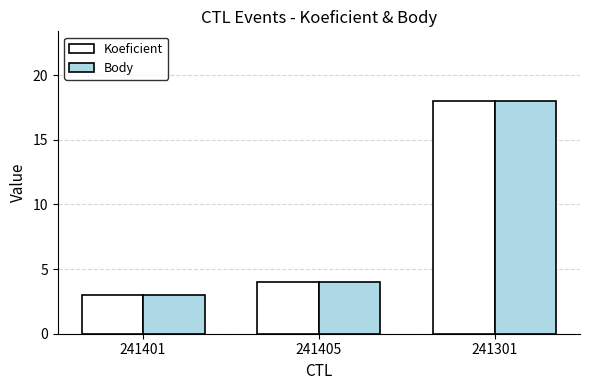

The Koeficient series shows 28 at 241301. True or false?

False